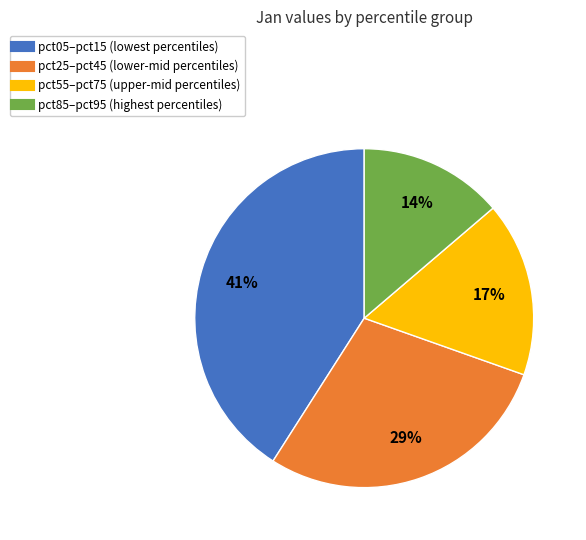

How many segments does this pie chart have?

4